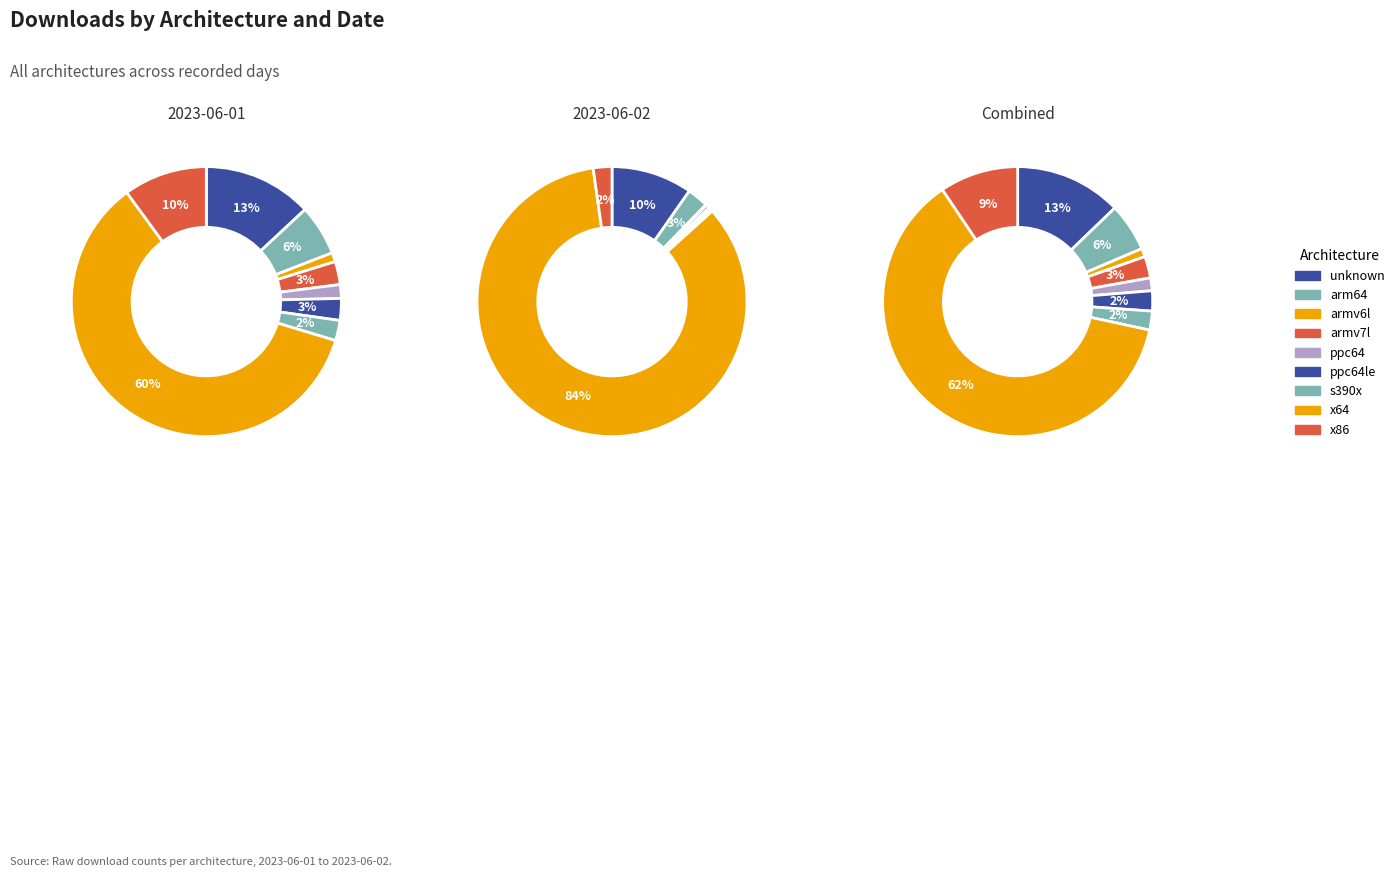

What is the spread (max minus min) of values at x64?

33027